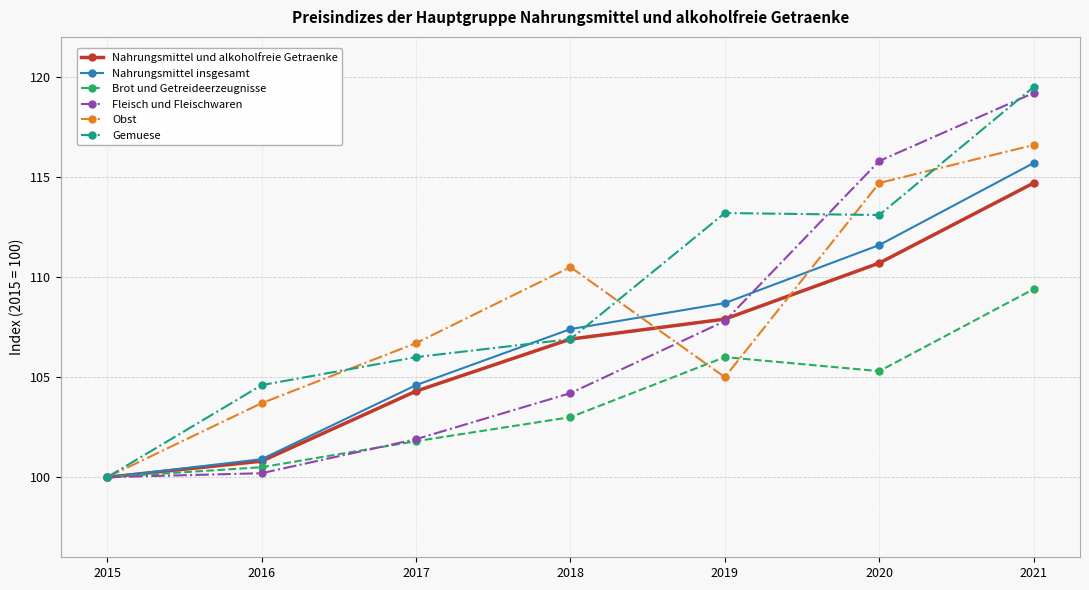

How many interior local valleys does the Obst series have?

1